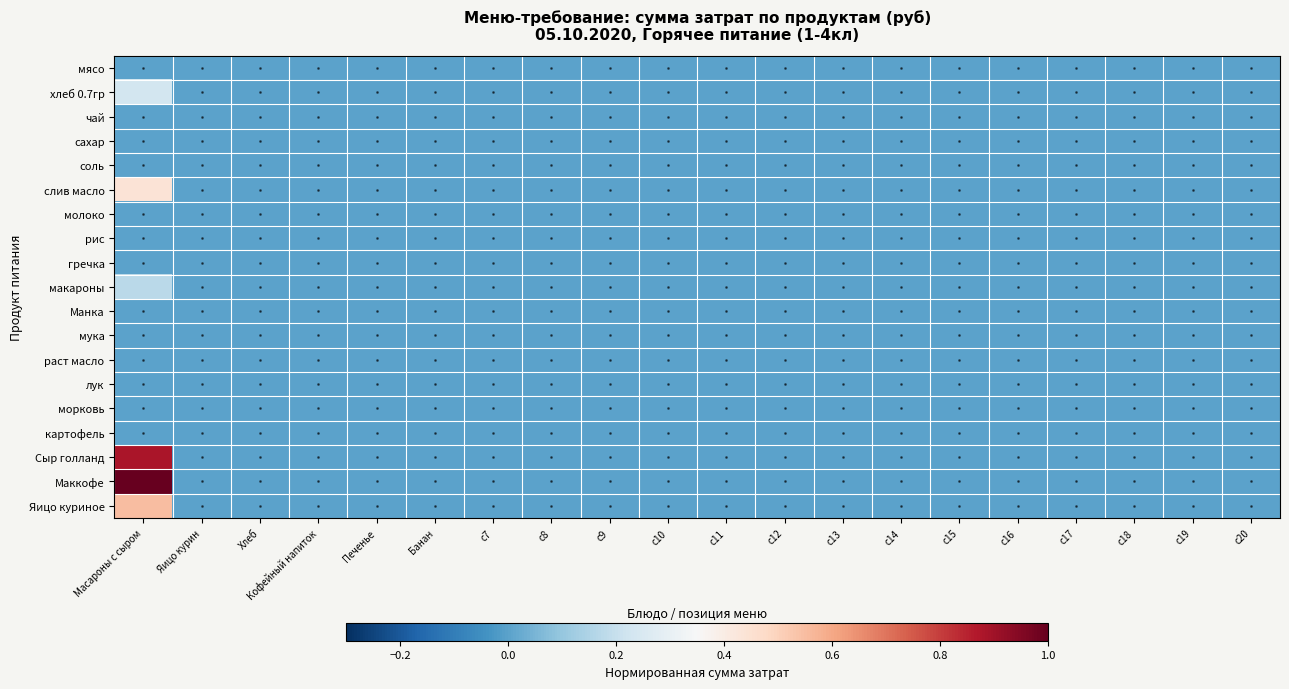

Which label corresponds to the smallest value in the chart?

Macароны с сыром